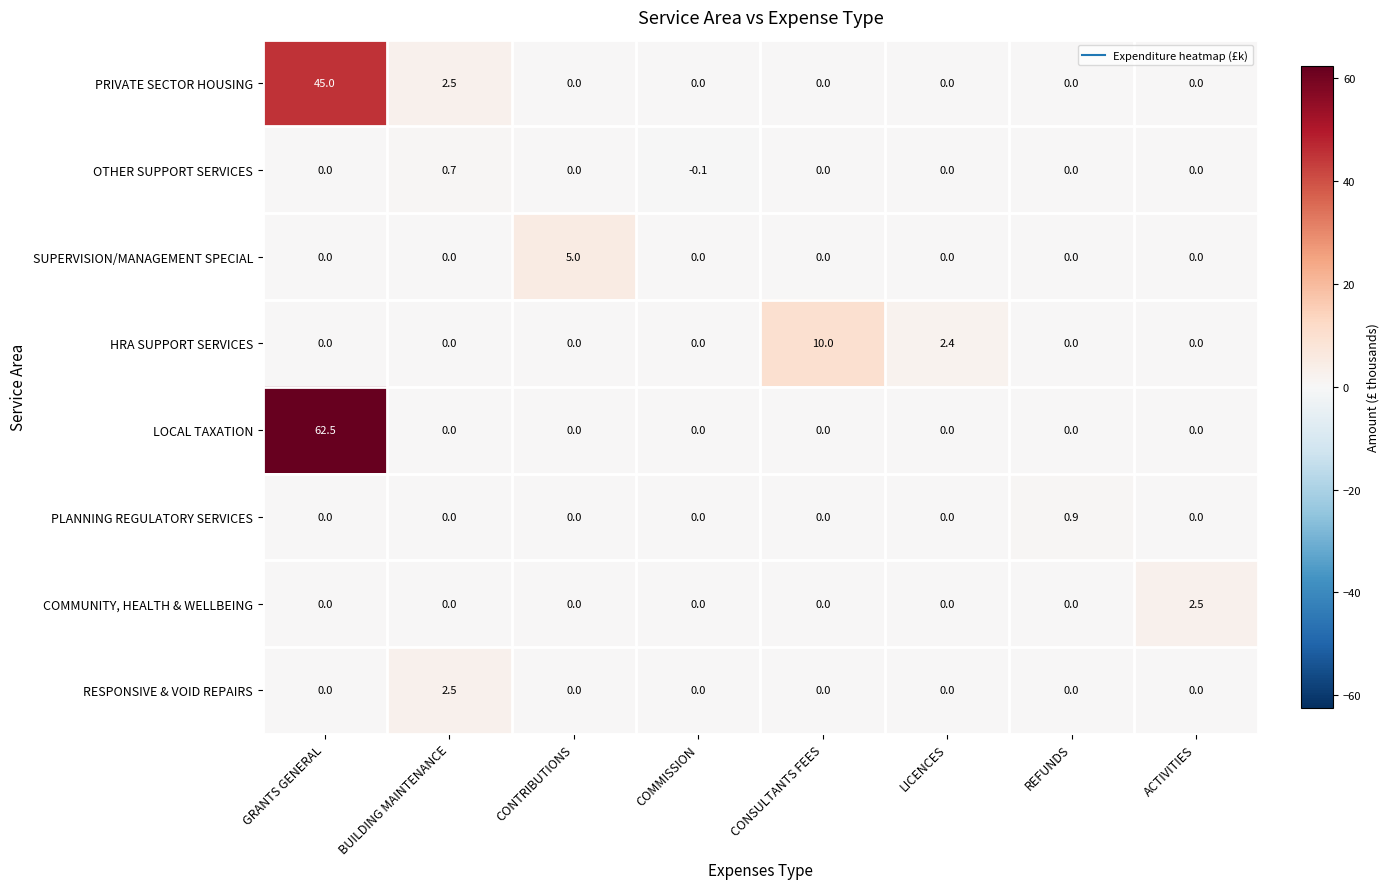

What is the spread (max minus min) of values at CONTRIBUTIONS?

5.0